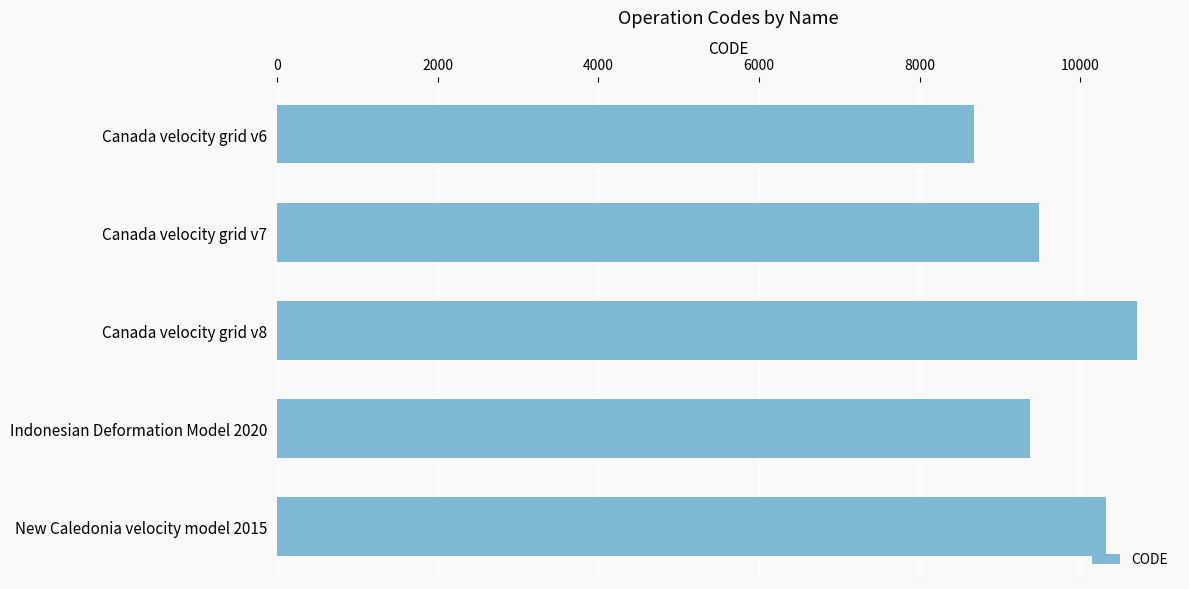

What is the change in value from Canada velocity grid v7 to Canada velocity grid v8?

+1224